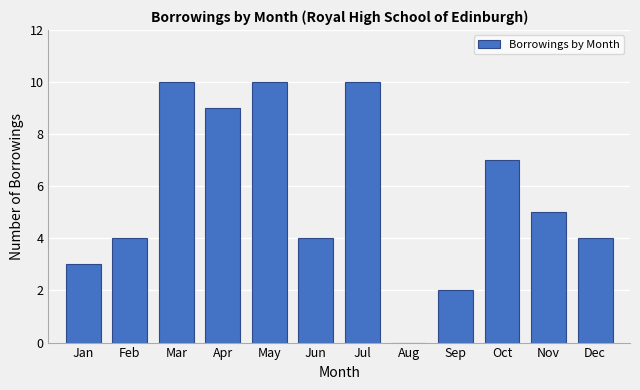

Reading left to right, list all the values displayed in this chart.

Jan=3	Feb=4	Mar=10	Apr=9	May=10	Jun=4	Jul=10	Aug=0	Sep=2	Oct=7	Nov=5	Dec=4